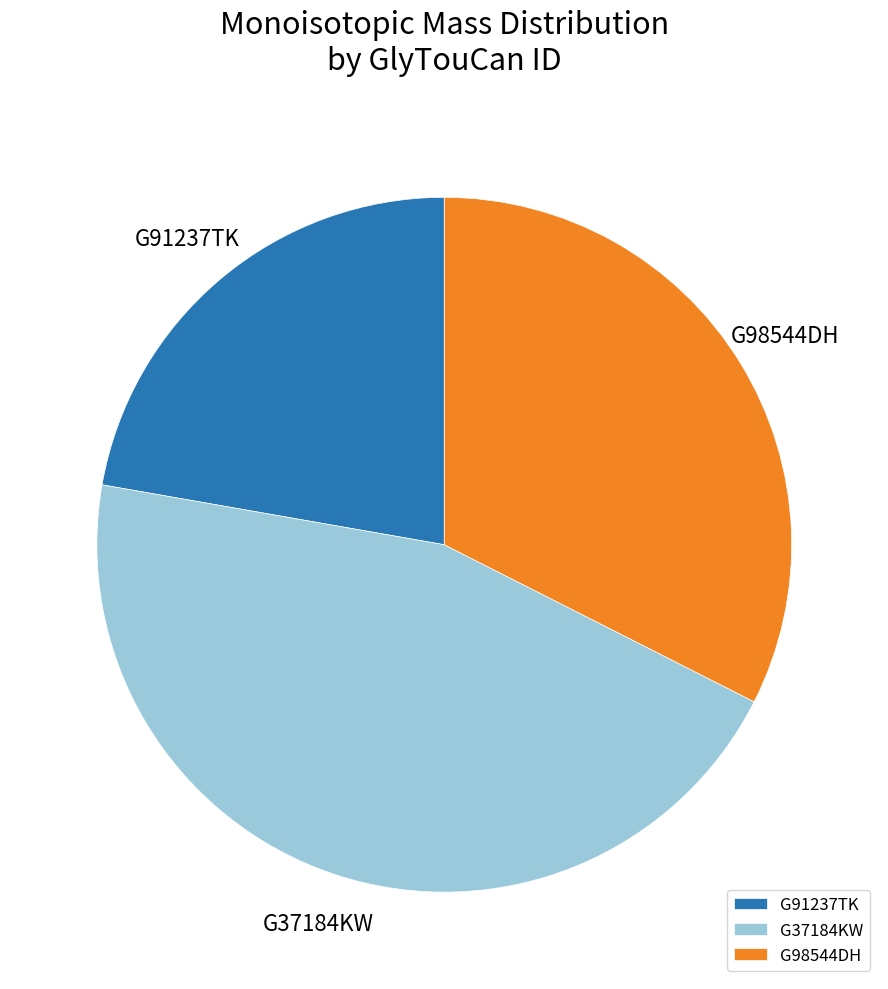

Count the number of slices in the pie.

3